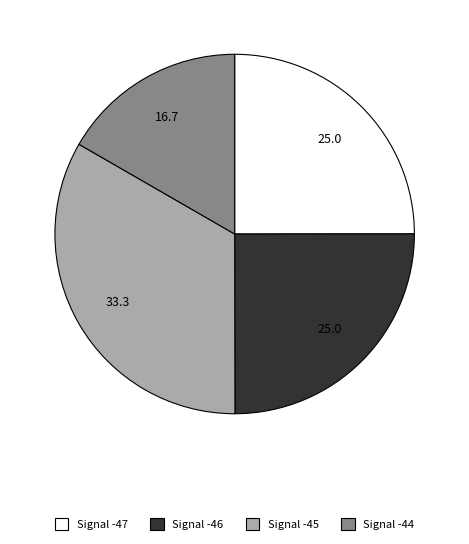

Count the number of slices in the pie.

4